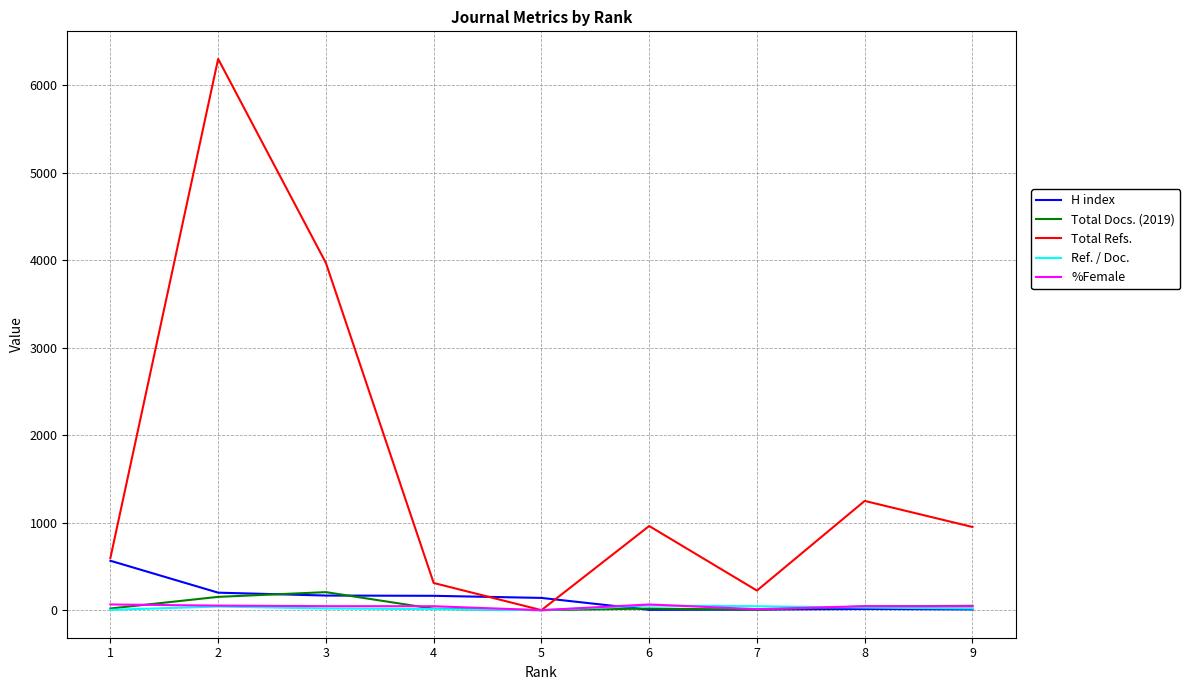

Which series has the widest spread of values?

Total Refs.